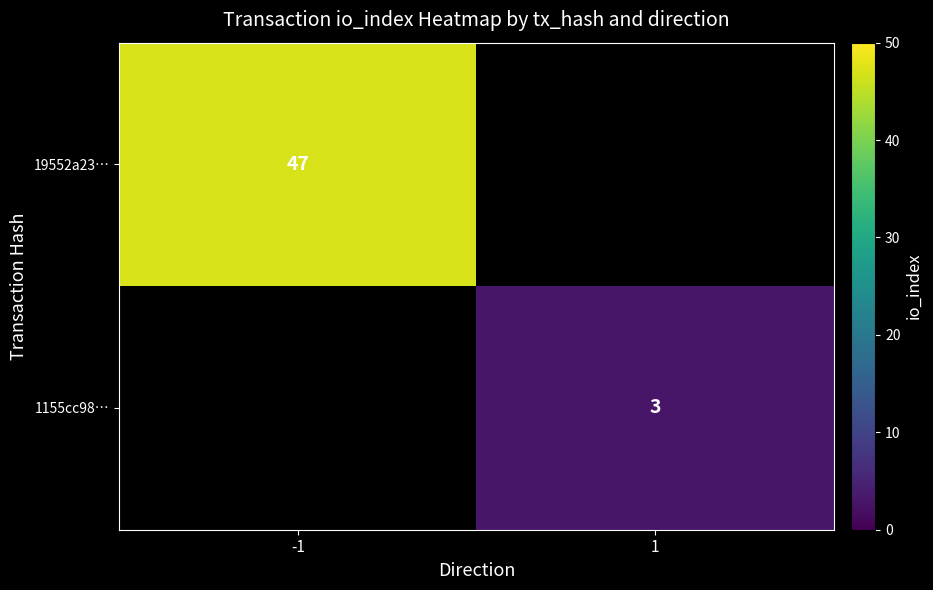

What is the minimum value shown in the chart?

3.0